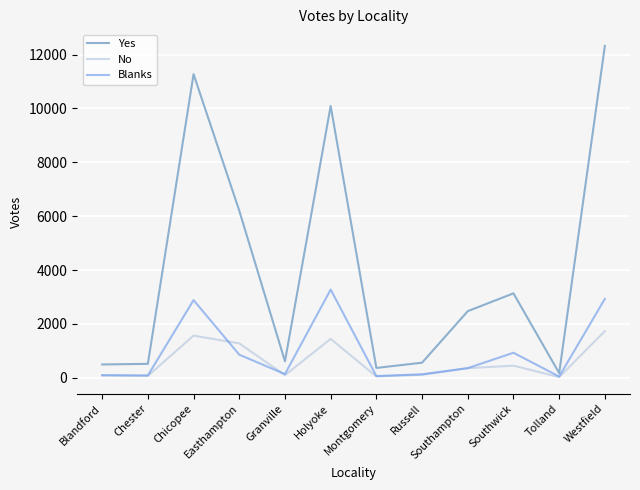

Which series has the largest range (max minus min)?

Yes